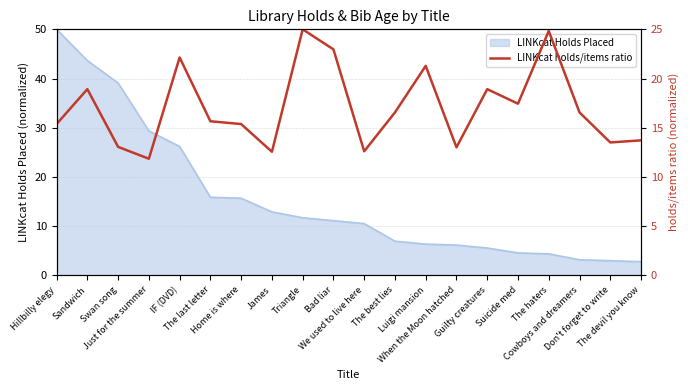

Where is the data nearest to the value 18?

Suicide med